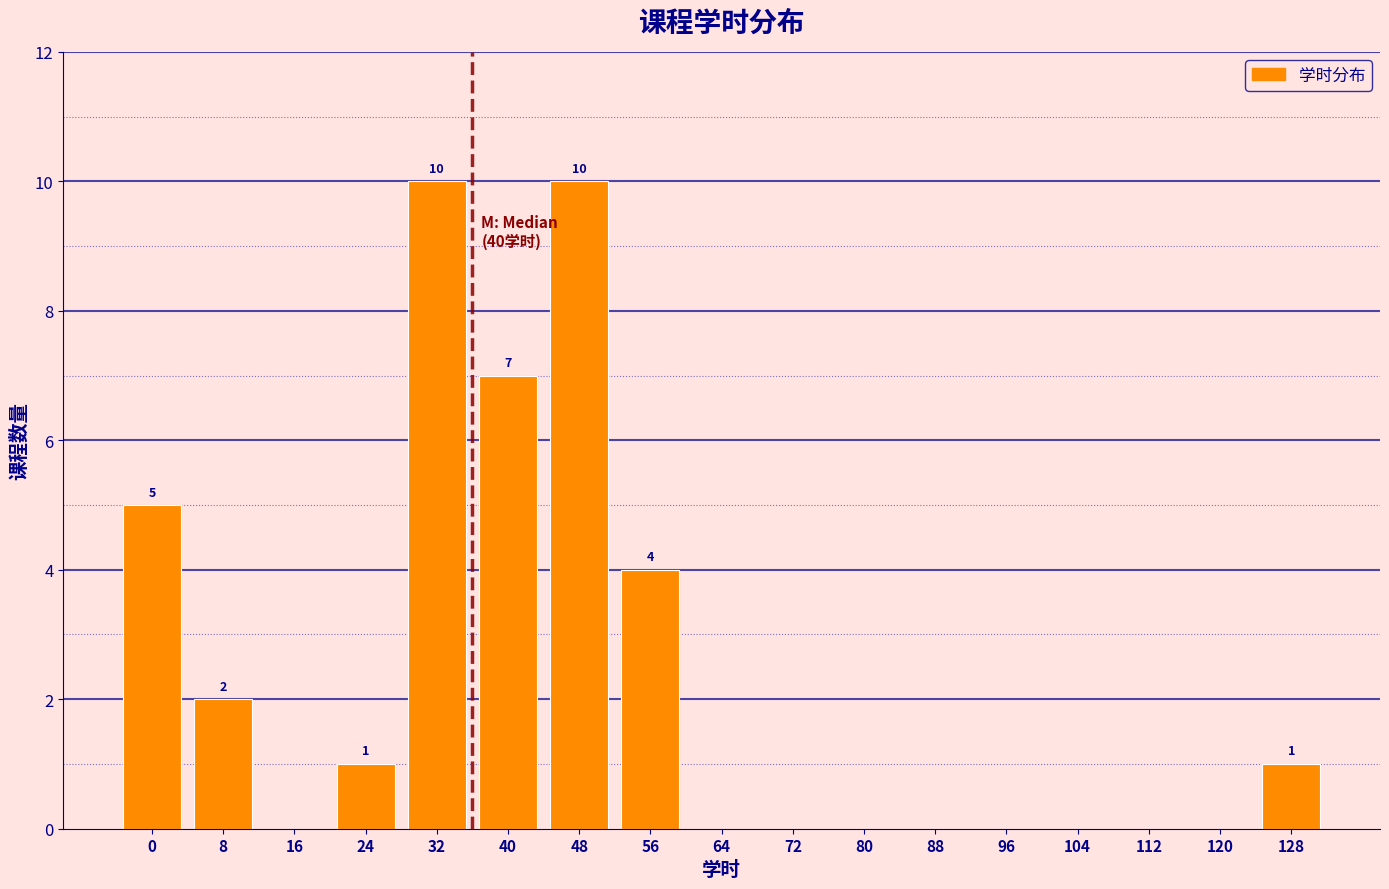

Reading right to left, extract all data points from this chart.

128=1	120=0	112=0	104=0	96=0	88=0	80=0	72=0	64=0	56=4	48=10	40=7	32=10	24=1	16=0	8=2	0=5